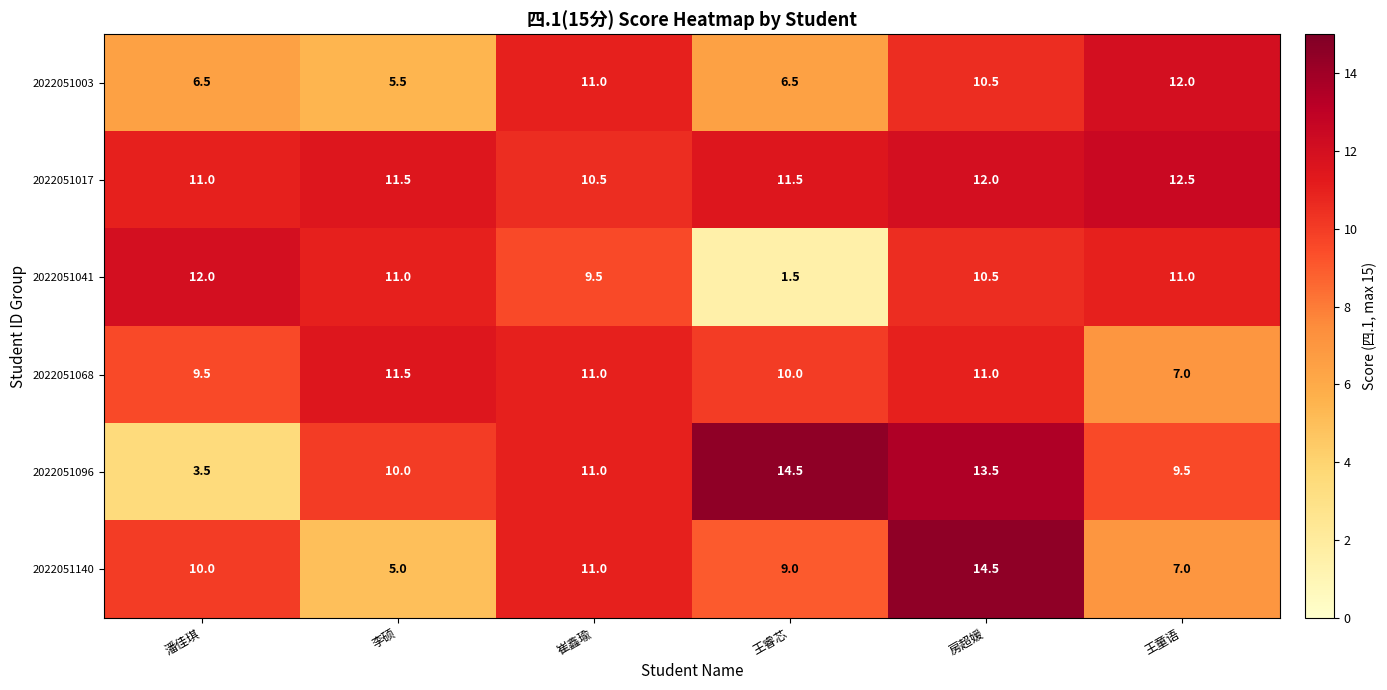

What is the sum of all 2022051068 values?

60.0